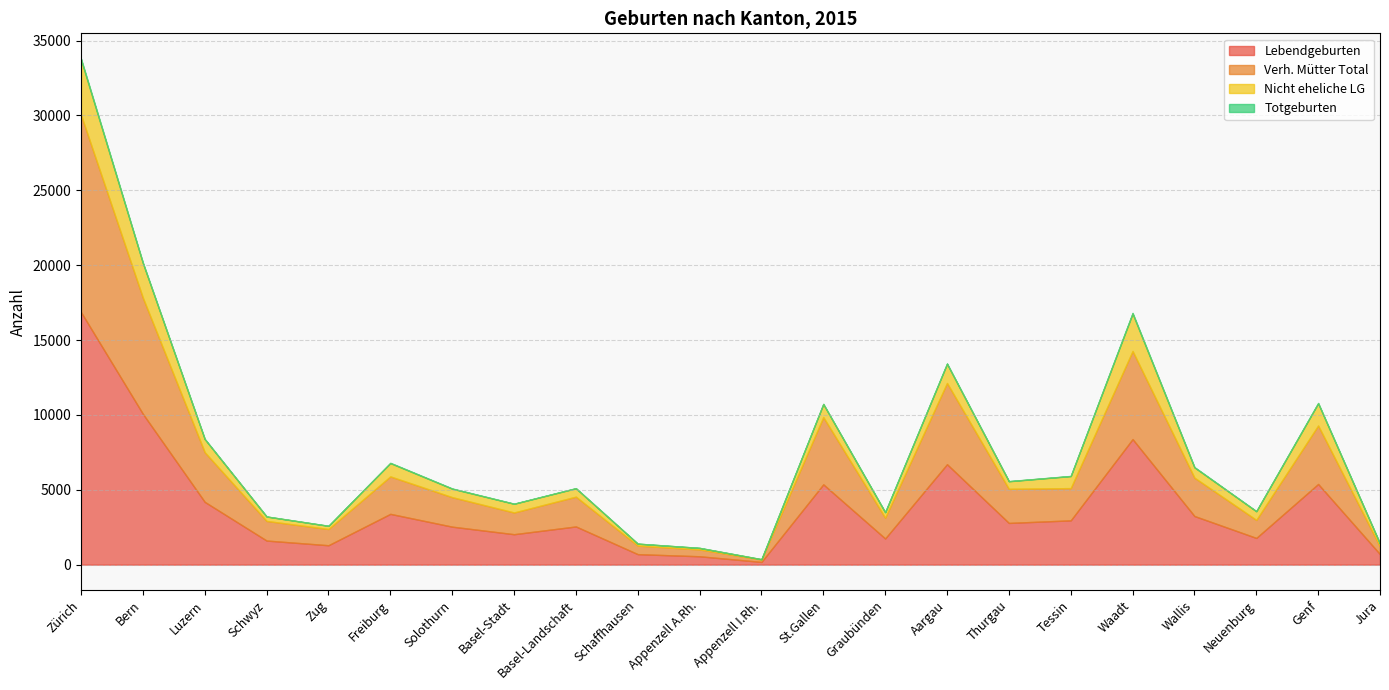

Reading right to left, transcribe all the data shown in this chart.

Lebendgeburten: 700	5388	1783	3247	8385	2957	2785	6707	1748	5363	181	558	700	2550	2032	2536	3391	1295	1607	4192	10072	16866
Verh. Mütter Total: 510	3903	1205	2561	5884	2154	2279	5426	1389	4492	157	457	572	1989	1451	1970	2501	1084	1311	3316	7754	13168
Nicht eheliche LG: 190	1485	578	686	2501	803	506	1281	359	871	24	101	128	561	581	566	890	211	296	876	2318	3698
Totgeburten: 5	28	7	22	48	11	8	26	13	13	1	3	3	10	9	16	21	5	1	14	25	66